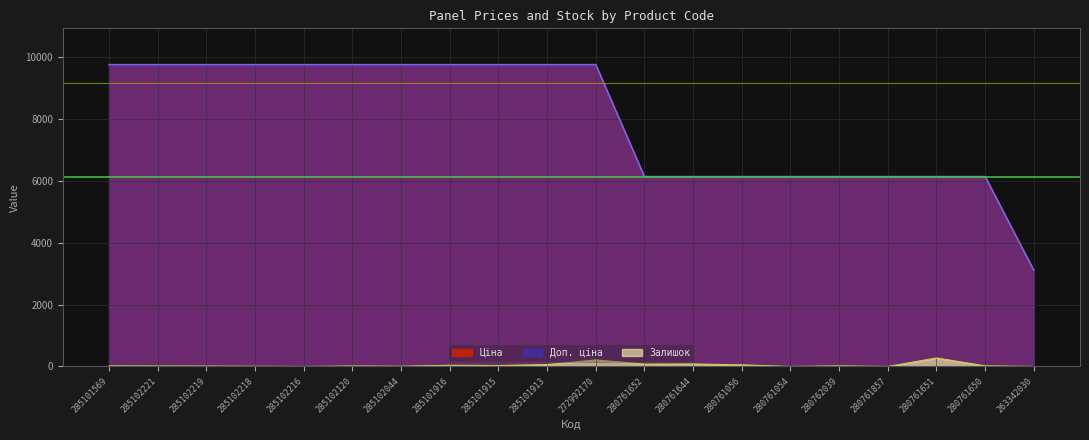

Which category has the lowest value across all series?

285102216